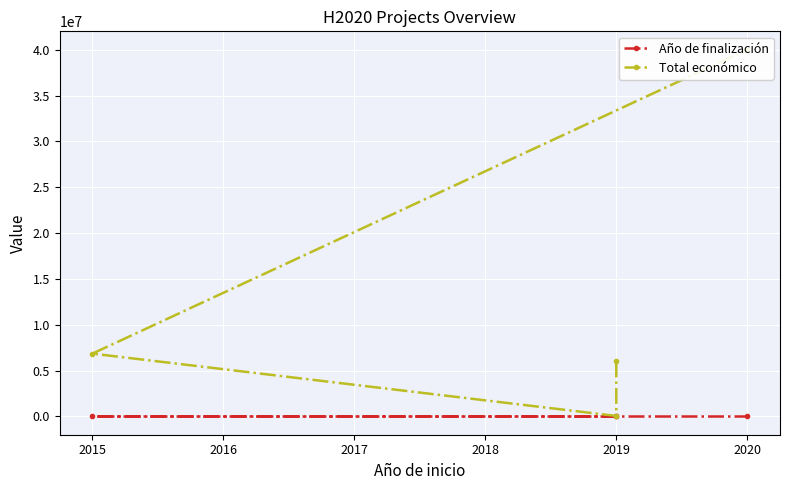

Which series has the largest range (max minus min)?

Total económico